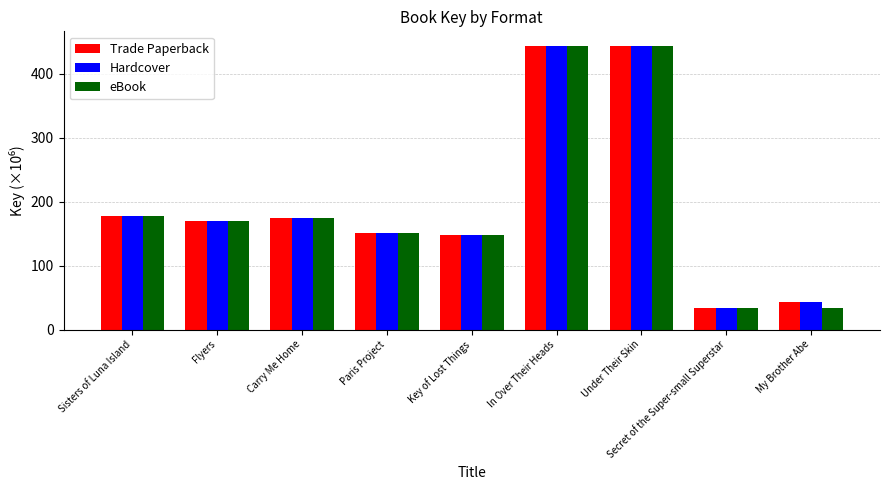

At how many categories does at least one series exceed 88?

7